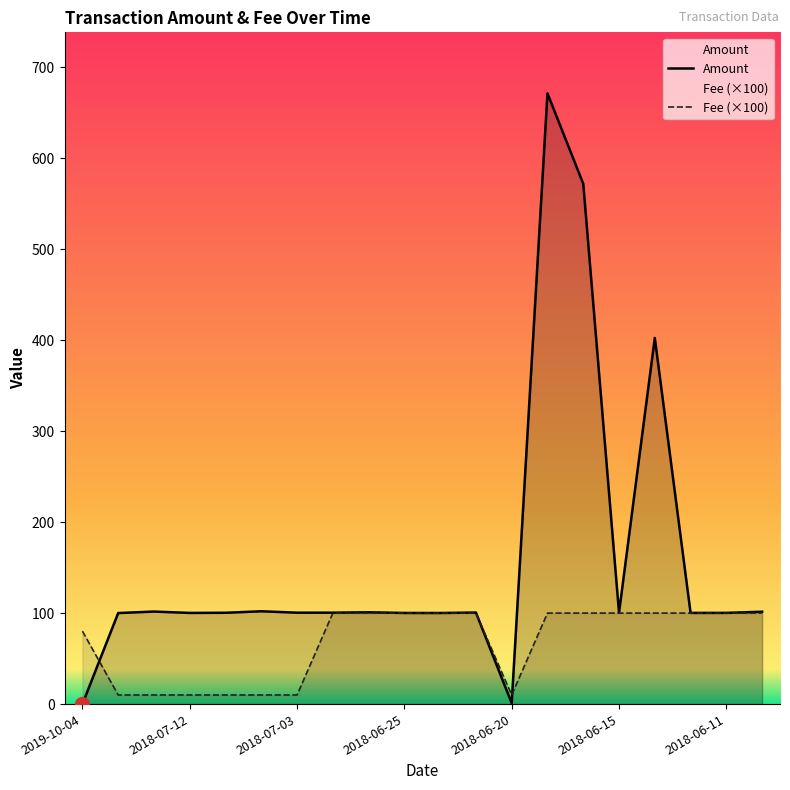

What is the label of the 5th point from the left?

2018-07-09